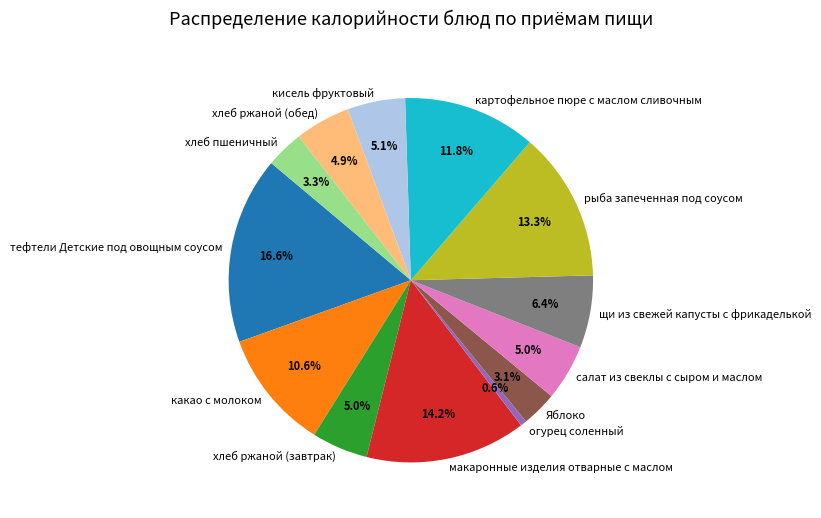

True or false: огурец соленный accounts for 1% of the total.

True